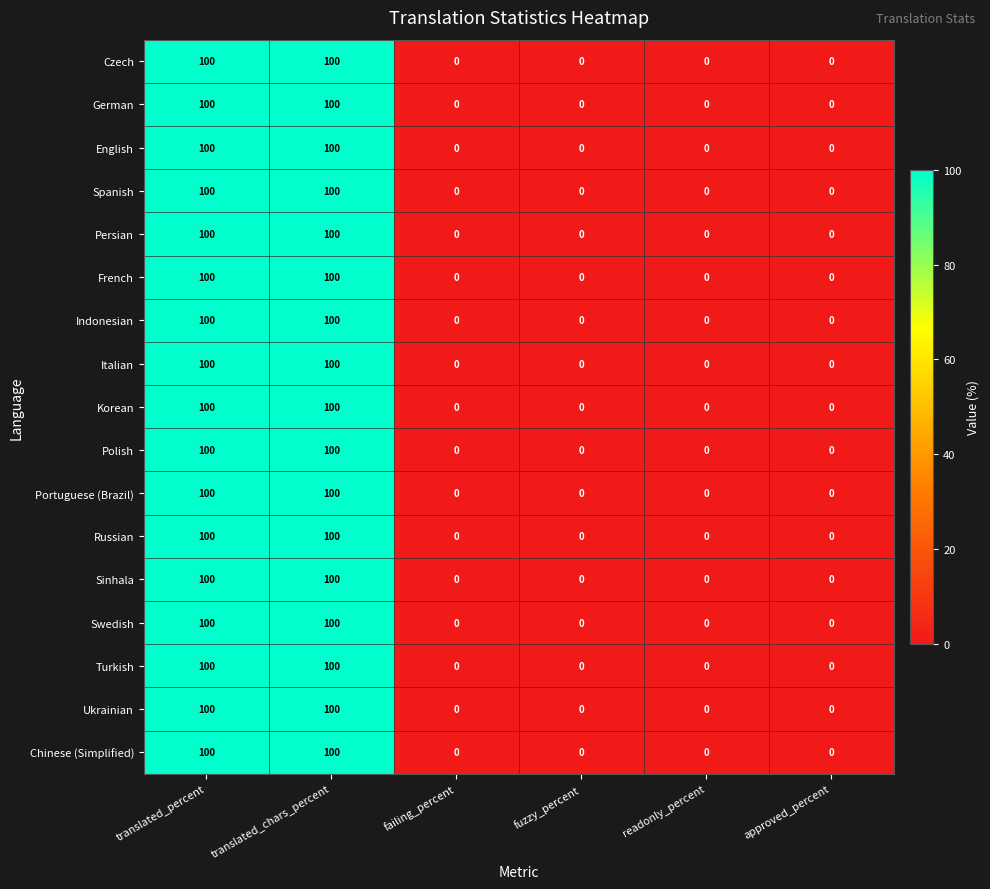

What is the difference between the second highest and minimum values in the Persian series?

100